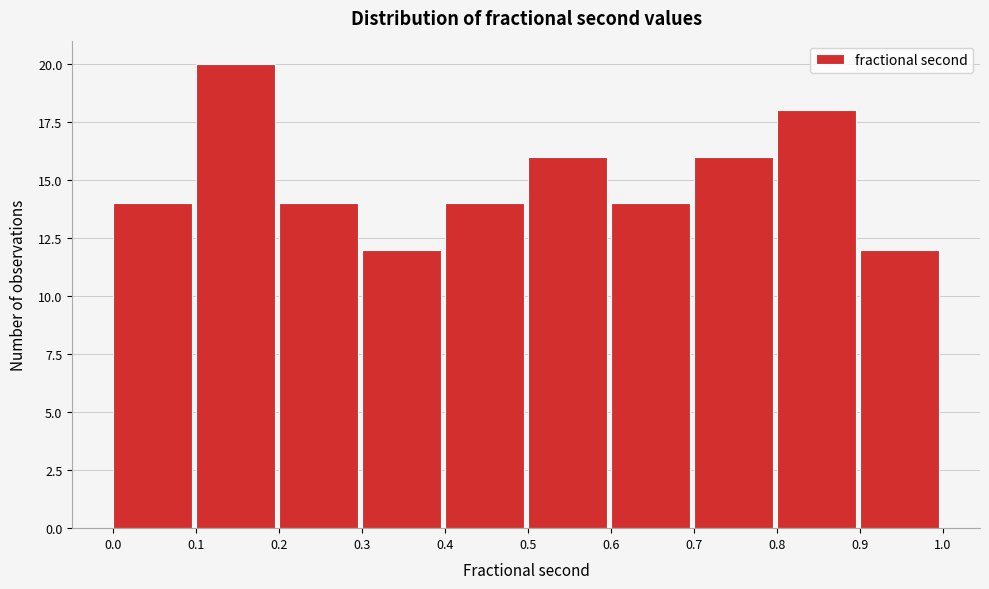

Reading left to right, transcribe this chart: for each bar, give the range it covers on the x-axis and its height. The values are not printed on the chart, so give them approximately, as read against the axis.

0.0 to 0.1: 14
0.1 to 0.2: 20
0.2 to 0.3: 14
0.3 to 0.4: 12
0.4 to 0.5: 14
0.5 to 0.6: 16
0.6 to 0.7: 14
0.7 to 0.8: 16
0.8 to 0.9: 18
0.9 to 1.0: 12